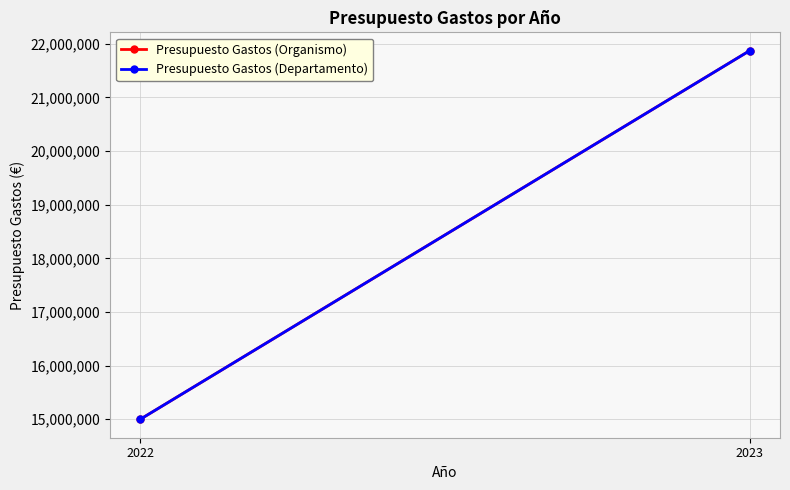

At how many categories does at least one series exceed 17518915?

1